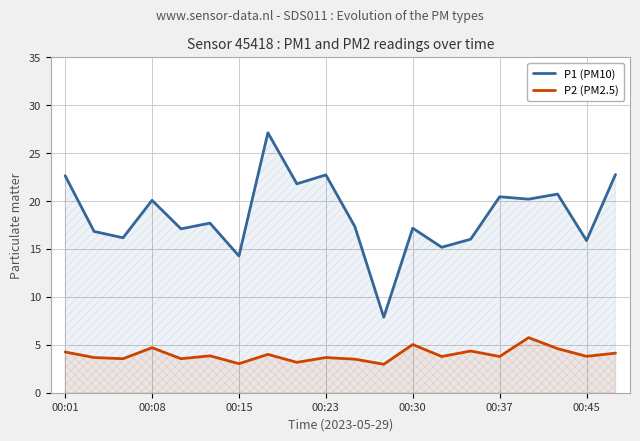

True or false: P2 (PM2.5) and P1 (PM10) cross at least once.

False